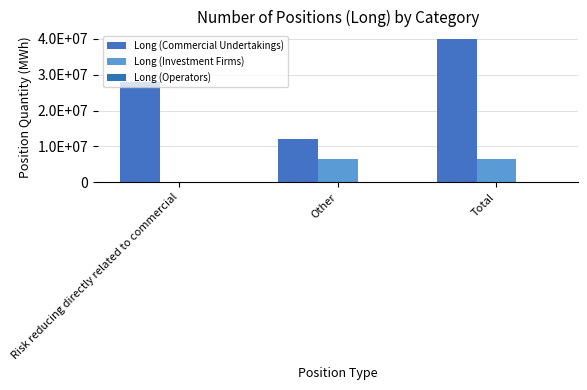

Are the bars grouped side by side (vs. stacked)?

Yes